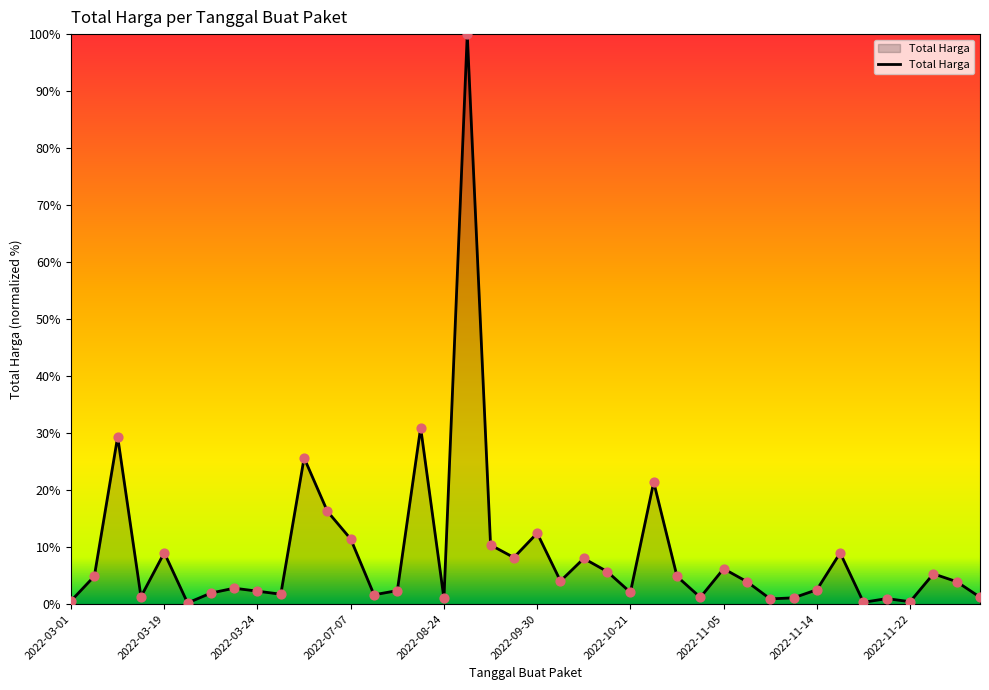

What is the greatest value displayed?

100.0